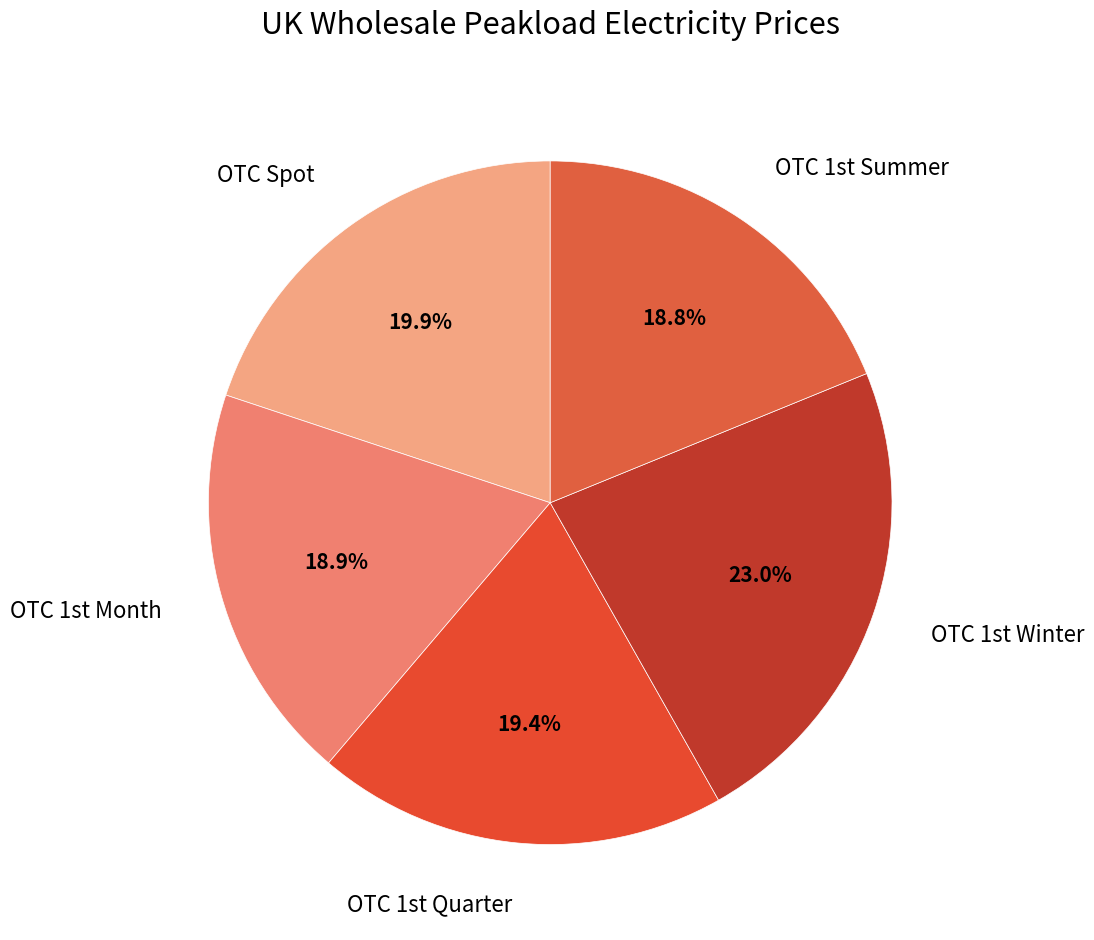

What is the largest slice in the pie chart?

OTC 1st Winter